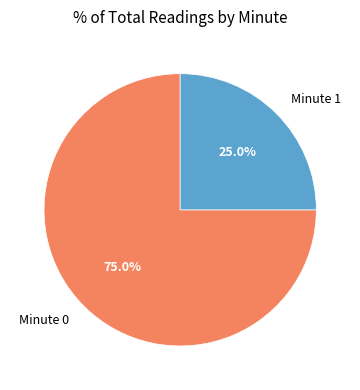

What is the majority slice?

Minute 0